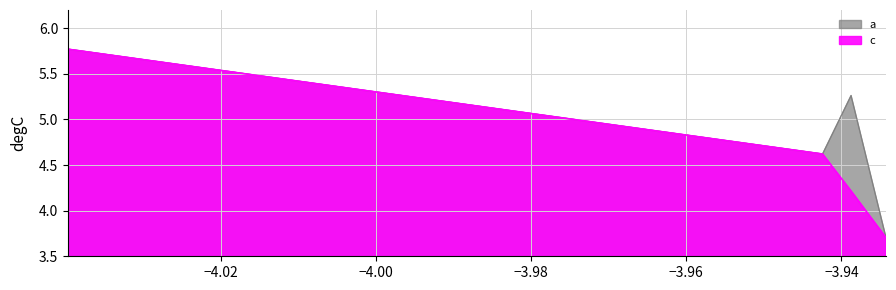

What are all the series names shown in the legend?

a, c